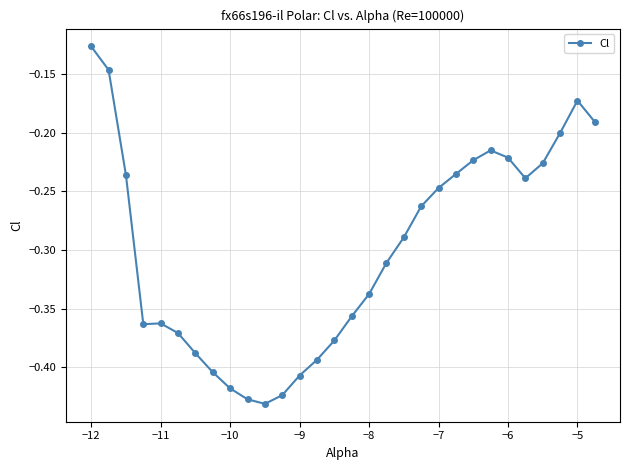

True or false: there are more than 0 points higher than both neighbors.

True